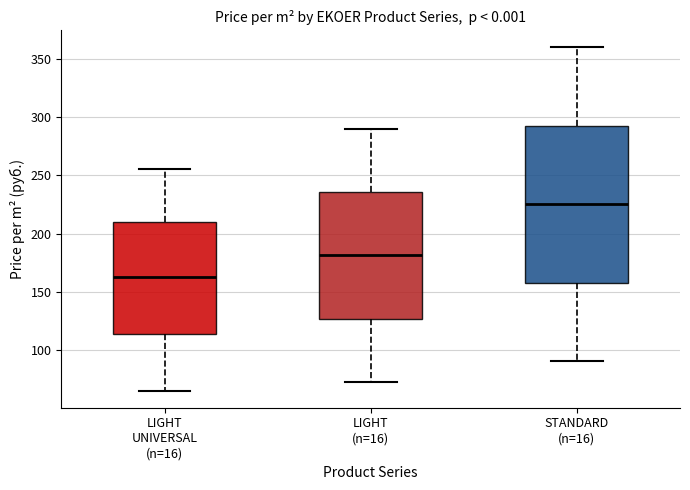

Which box is the tallest, from its lower edge to its upper edge?

STANDARD (n=16)